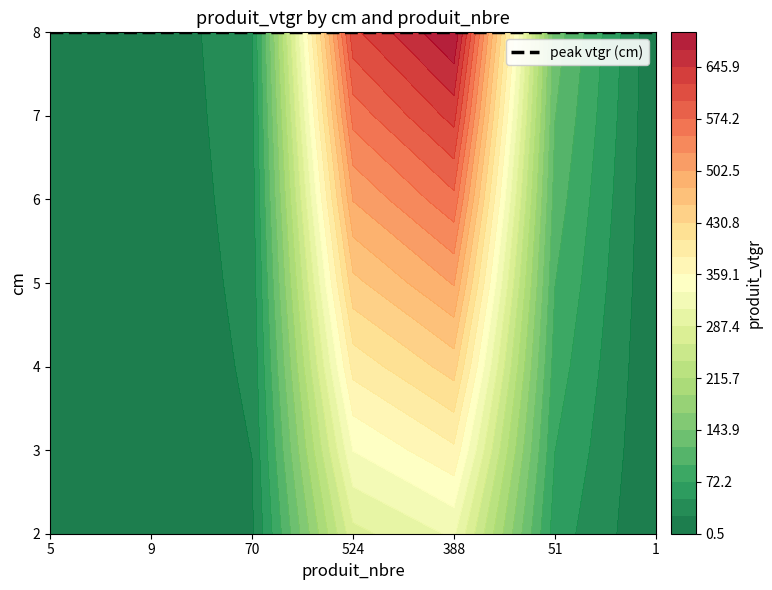

Which category has the lowest value in the 5 series?

5